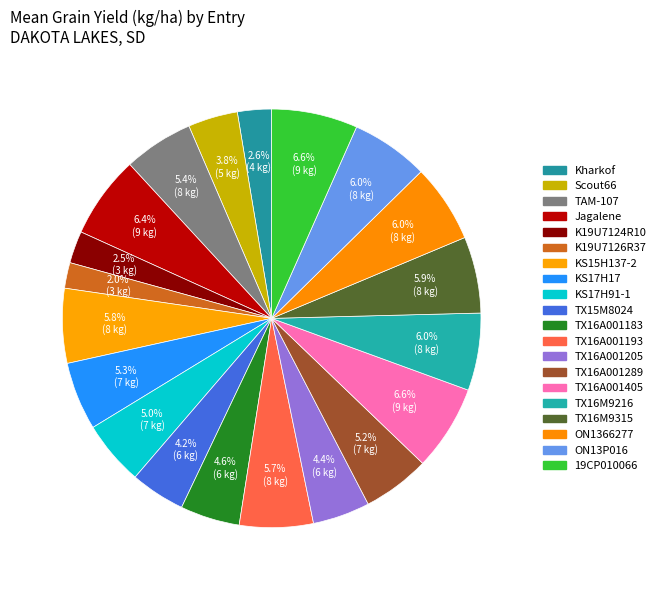

To the nearest percent, what is the average slice percentage?

5%